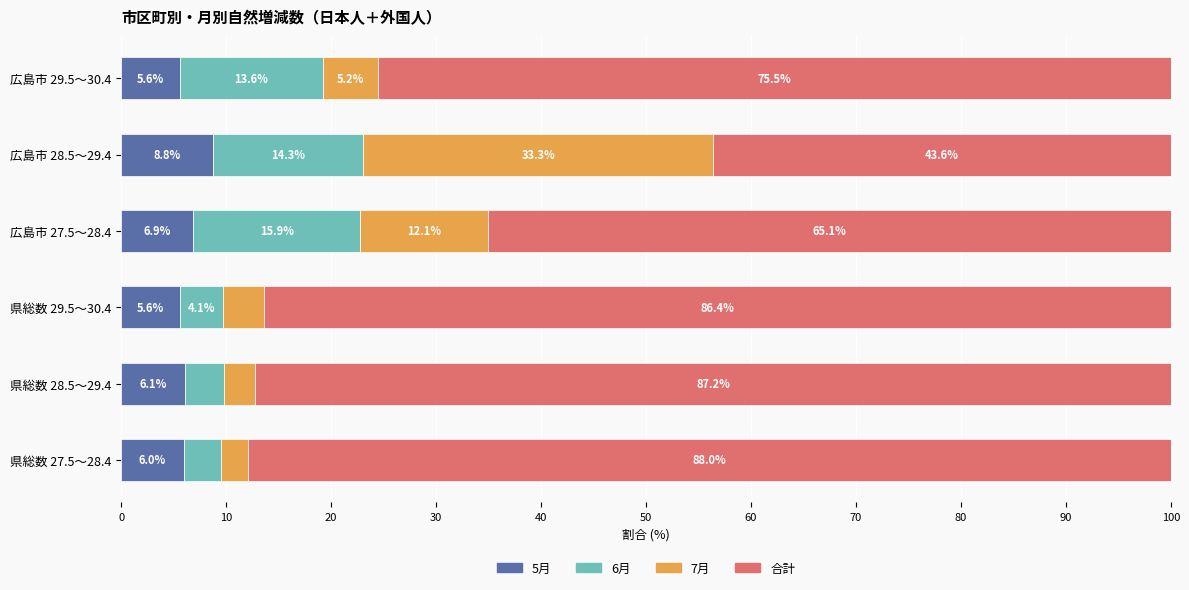

What are all the series names shown in the legend?

5月, 6月, 7月, 合計